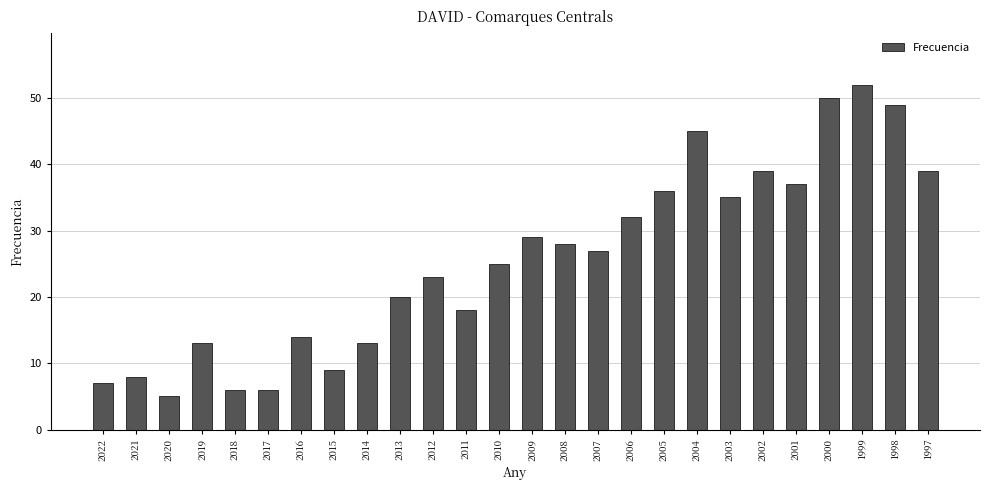

Reading left to right, transcribe all the data shown in this chart.

2022=7	2021=8	2020=5	2019=13	2018=6	2017=6	2016=14	2015=9	2014=13	2013=20	2012=23	2011=18	2010=25	2009=29	2008=28	2007=27	2006=32	2005=36	2004=45	2003=35	2002=39	2001=37	2000=50	1999=52	1998=49	1997=39